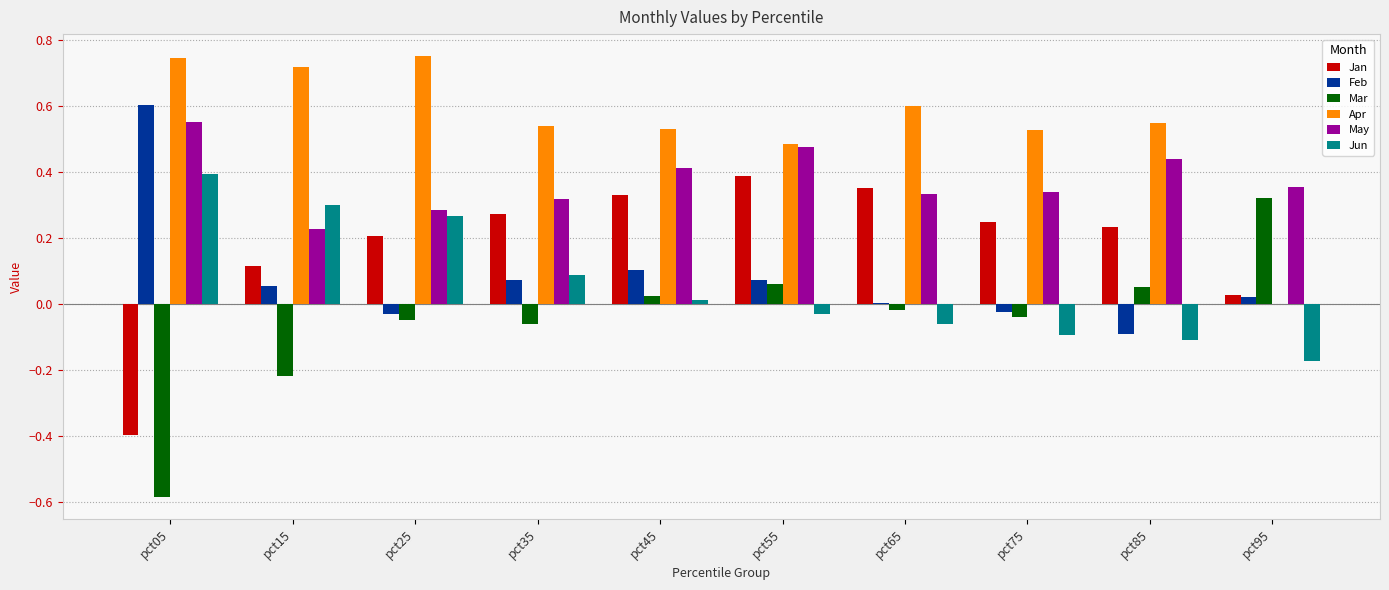

What is the sum of all Mar values?

-0.5